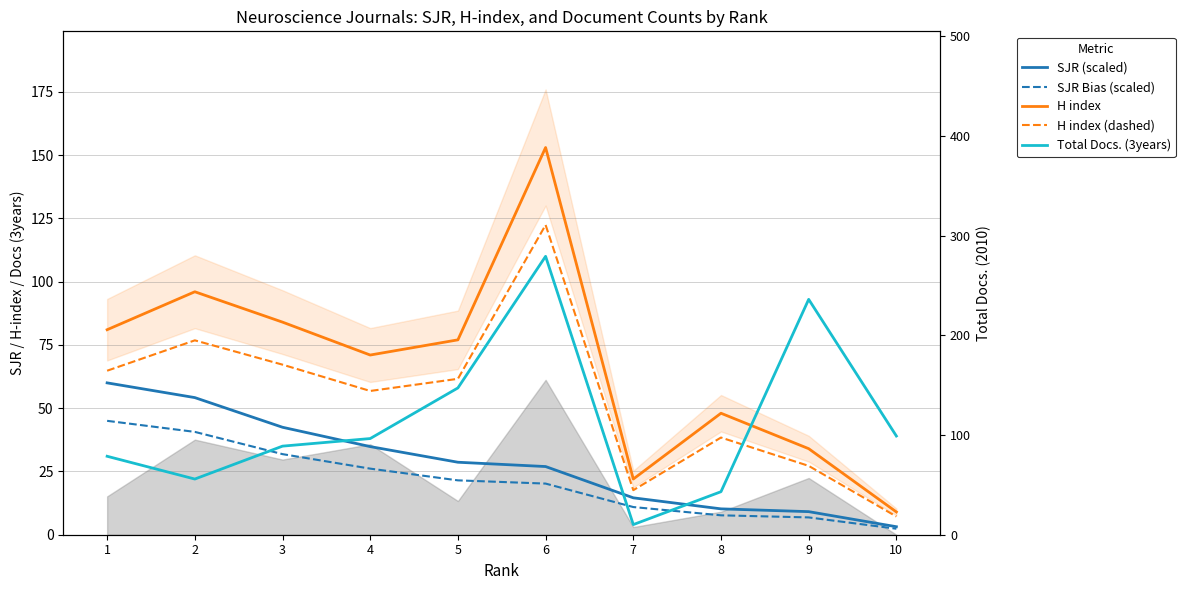

Which label corresponds to the smallest value in the chart?

10